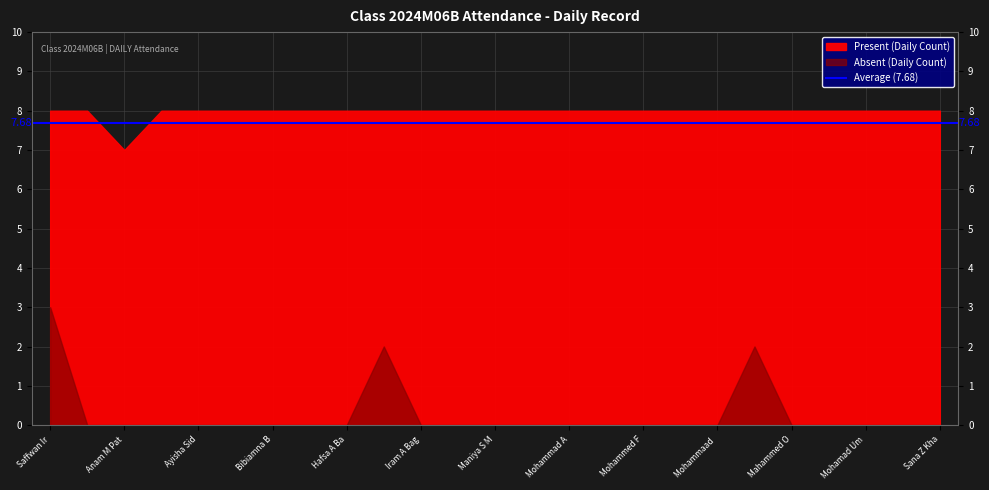

Which series has the largest total across all categories?

Present